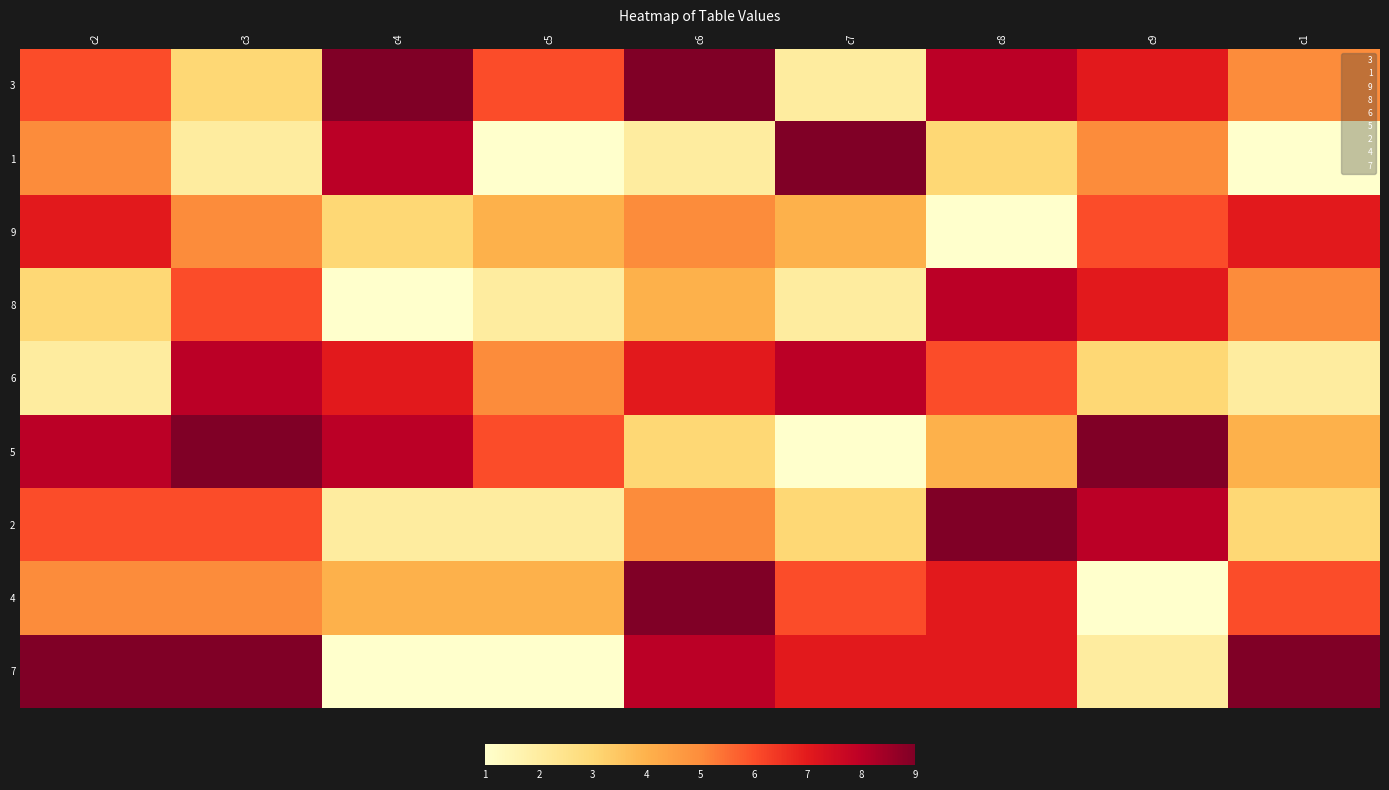

The 6 series shows 7 at c6. True or false?

True